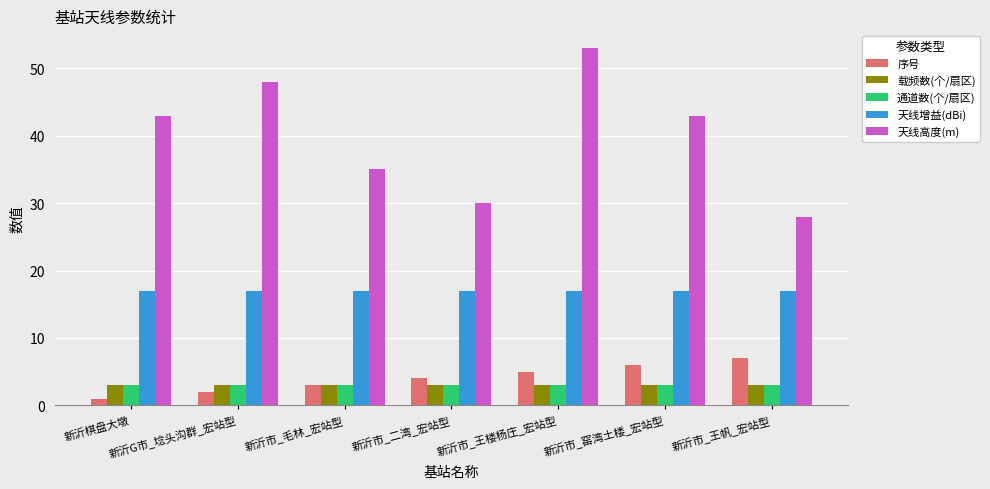

What is the lowest value of the 通道数(个/扇区) series?

3